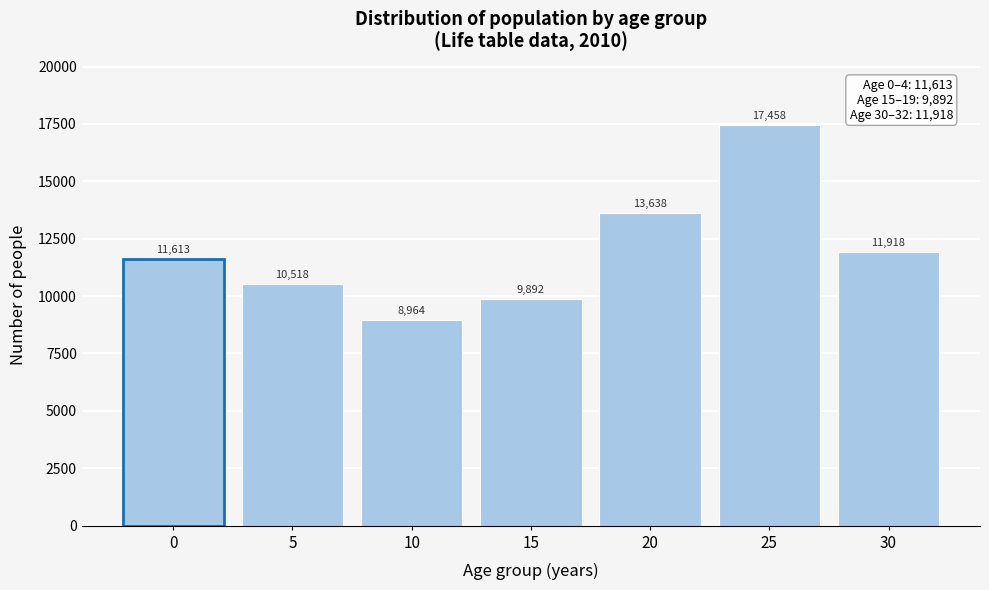

Reading left to right, extract all data points from this chart.

0=11613	5=10518	10=8964	15=9892	20=13638	25=17458	30=11918